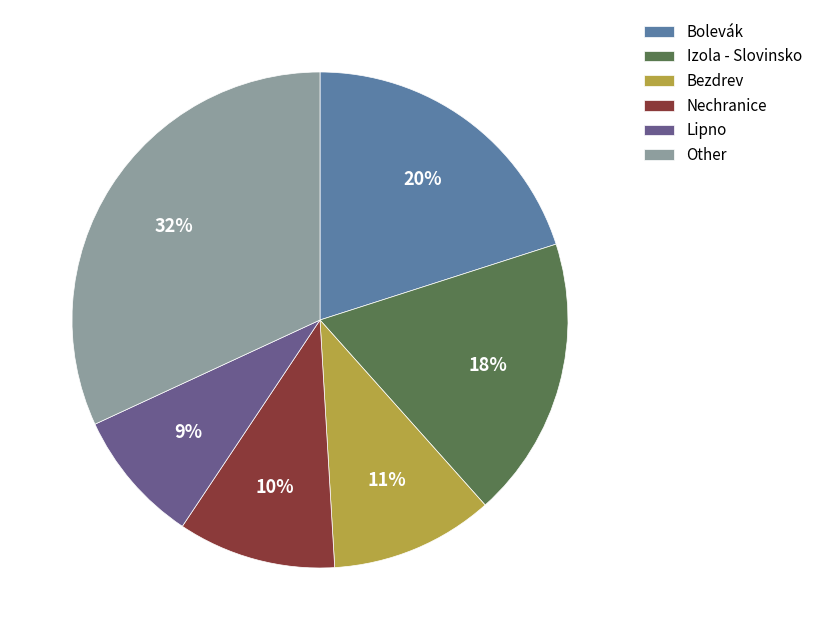

Is the sum of Bezdrev and Izola - Slovinsko greater than half?

No